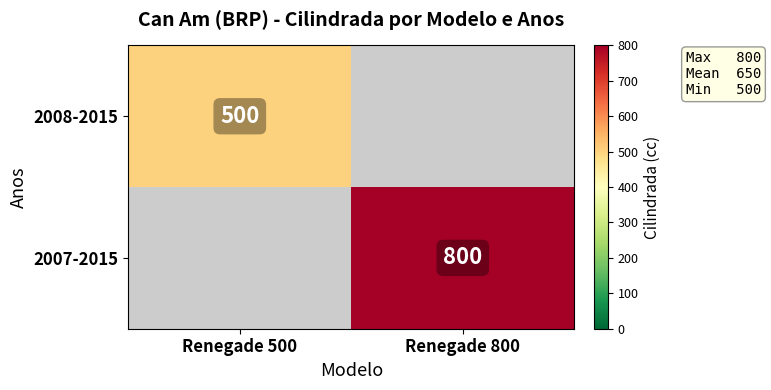

True or false: 2008-2015 has a value of 831 at Renegade 500.

False